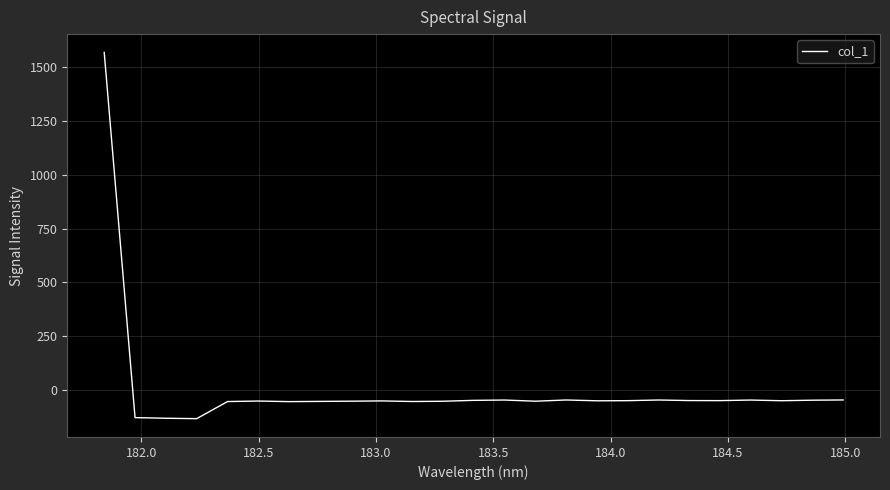

What is the difference between the maximum and minimum values?

1702.8